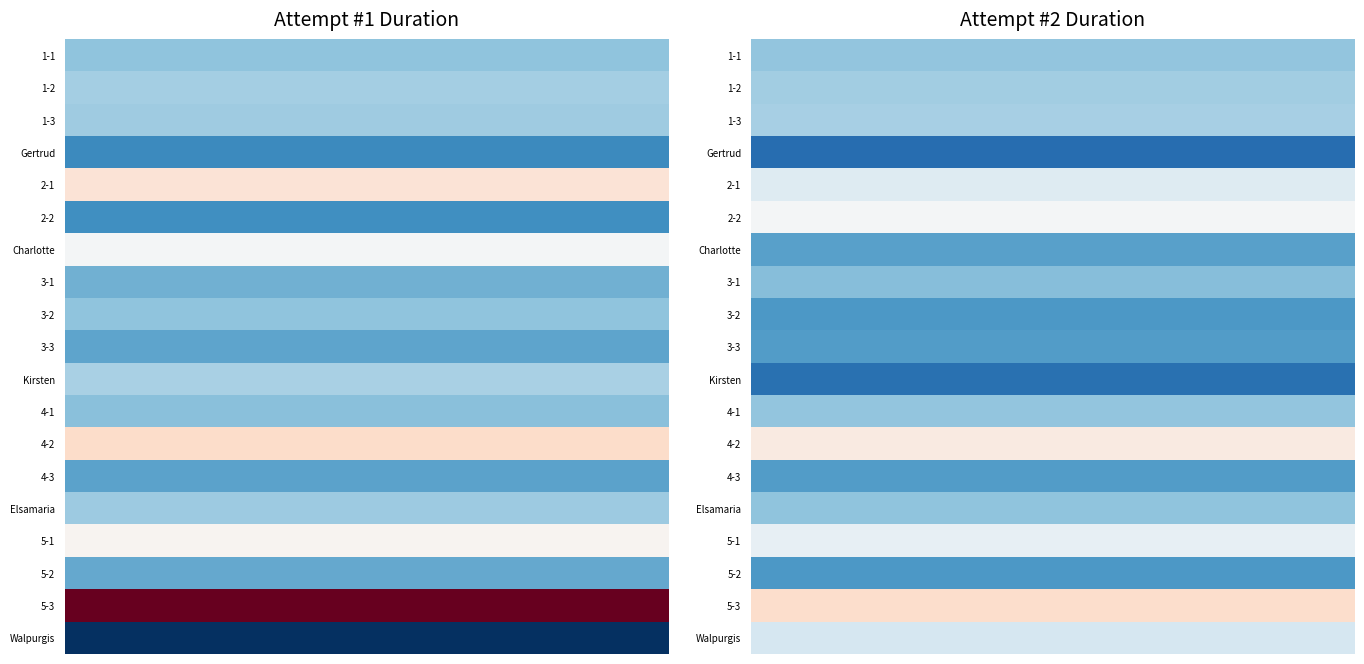

What is the average value of the 1-1 series?

74440